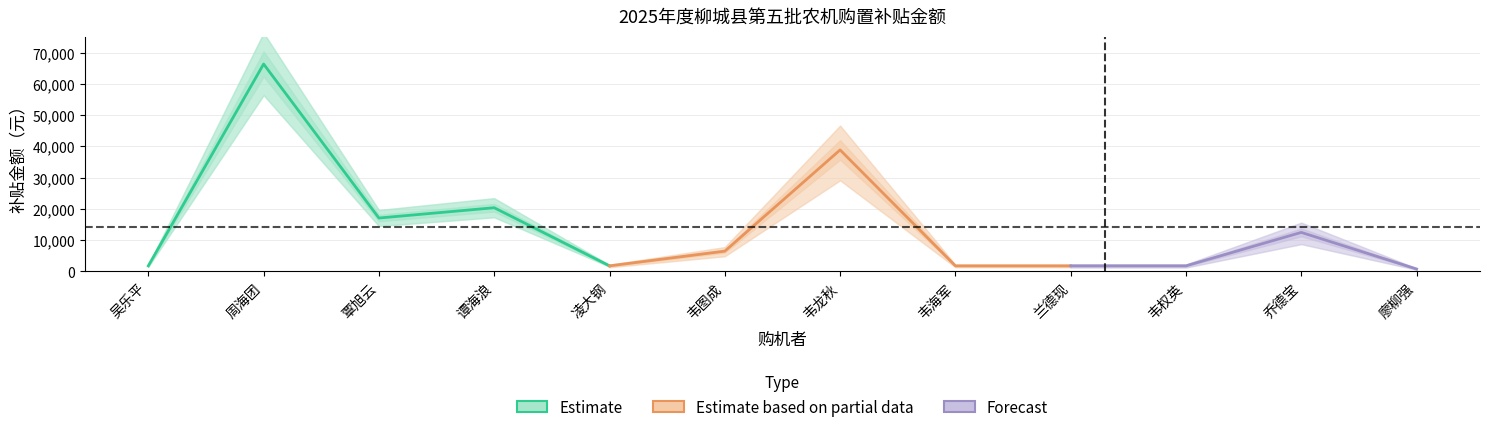

List the labels in order of value, smallest first.

廖柳强, 吴乐平, 凌大钢, 韦海军, 兰德现, 韦权英, 韦图成, 乔德宝, 覃旭云, 谭海浪, 韦龙秋, 周海团